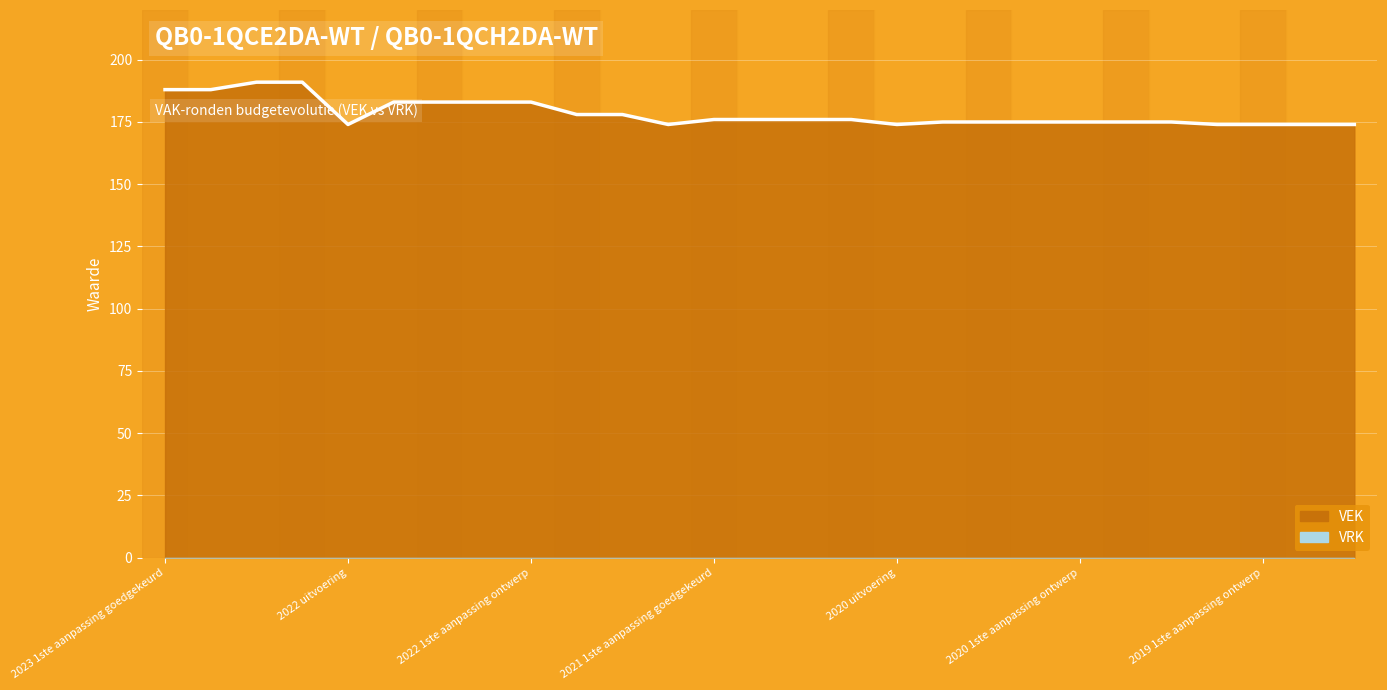

True or false: the data shows 174 at 2021 uitvoering.

True